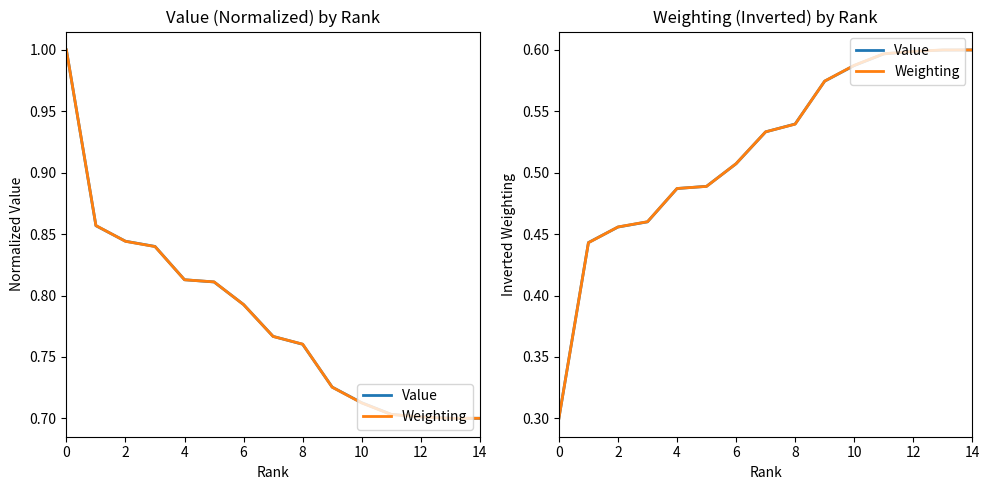

Is it true that Weighting equals 0.3 at 0?

True